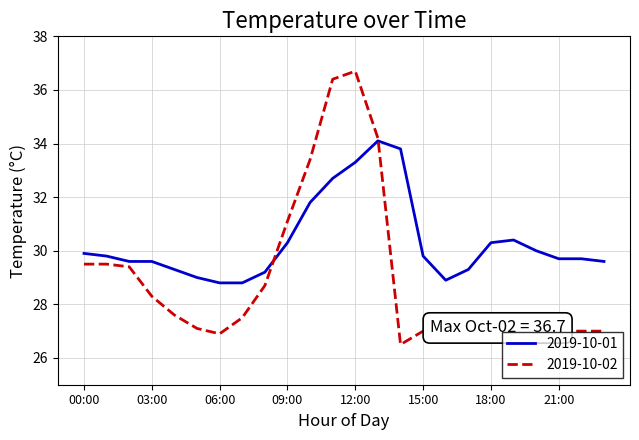

What is the difference between the maximum and minimum values in the 2019-10-02 series?

10.2